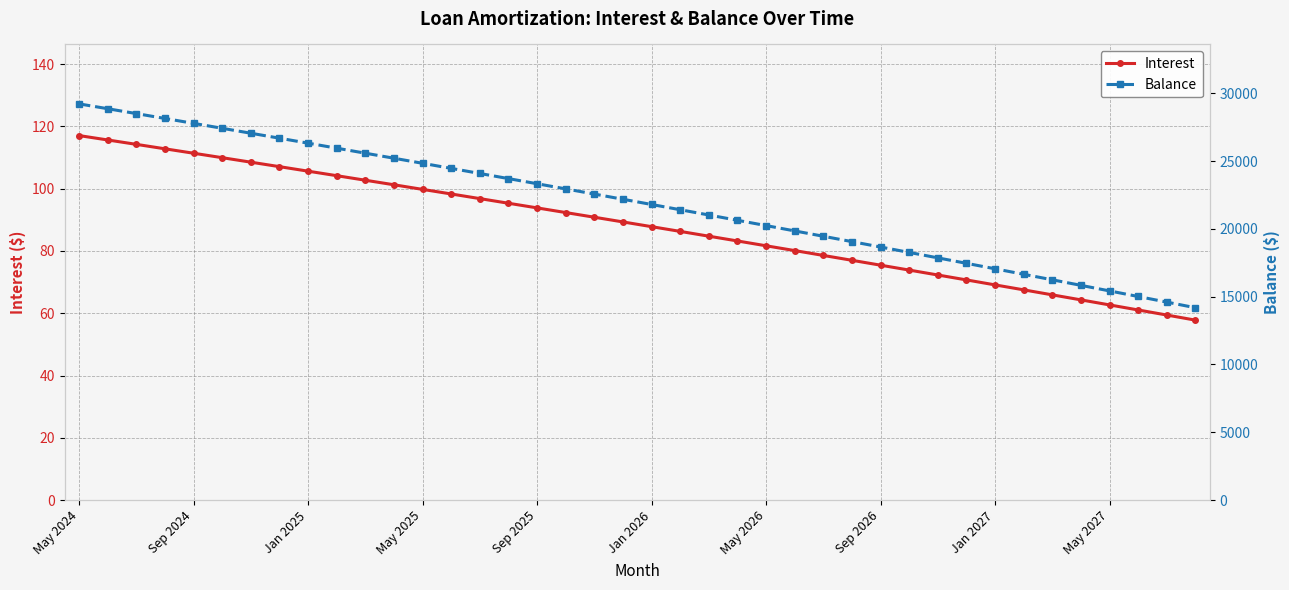

What are all the series names shown in the legend?

Interest, Balance